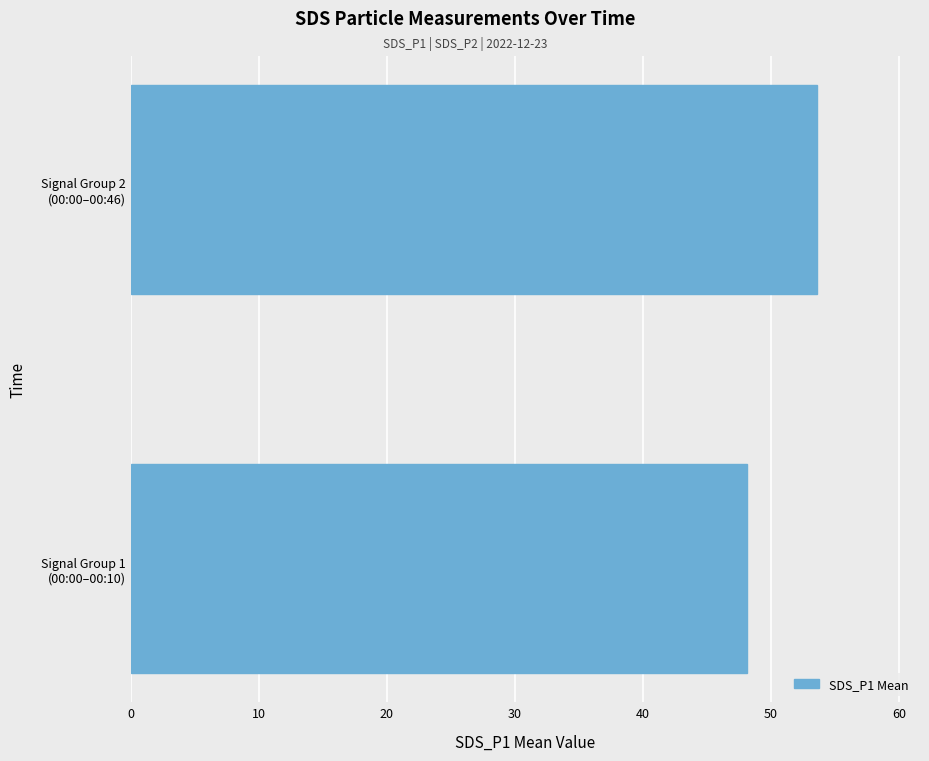

Rank the categories by value from lowest to highest.

Signal Group 1
(00:00–00:10), Signal Group 2
(00:00–00:46)